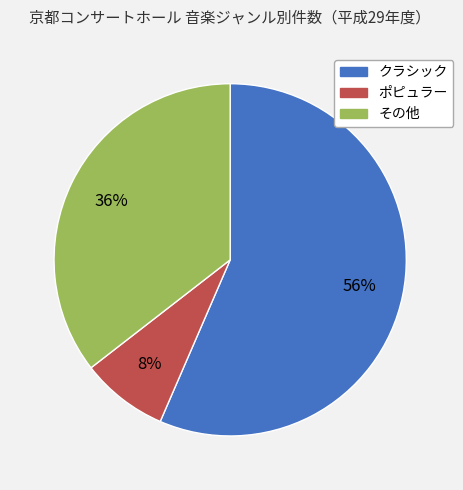

The クラシック slice represents 45% of the pie. True or false?

False